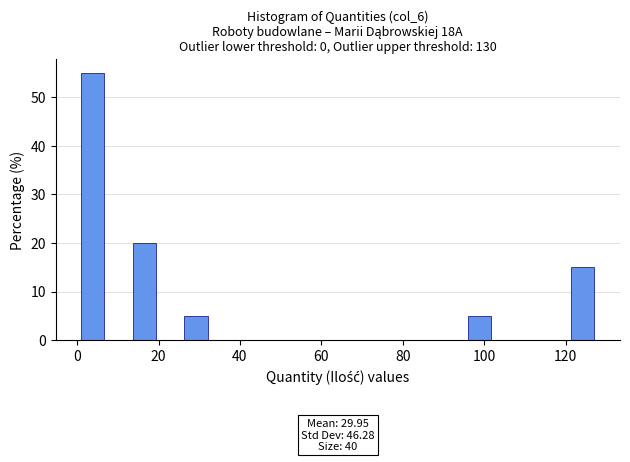

Read against the x-axis, roughly where is the centre of the tallest bar?

4